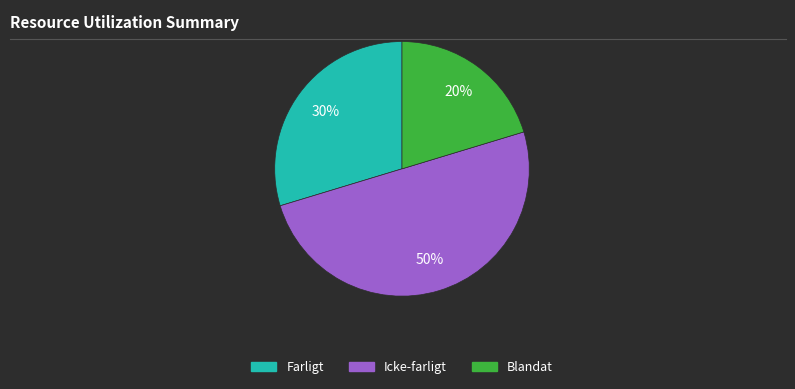

To the nearest percent, what is the combined percentage of Blandat and Icke-farligt?

70%